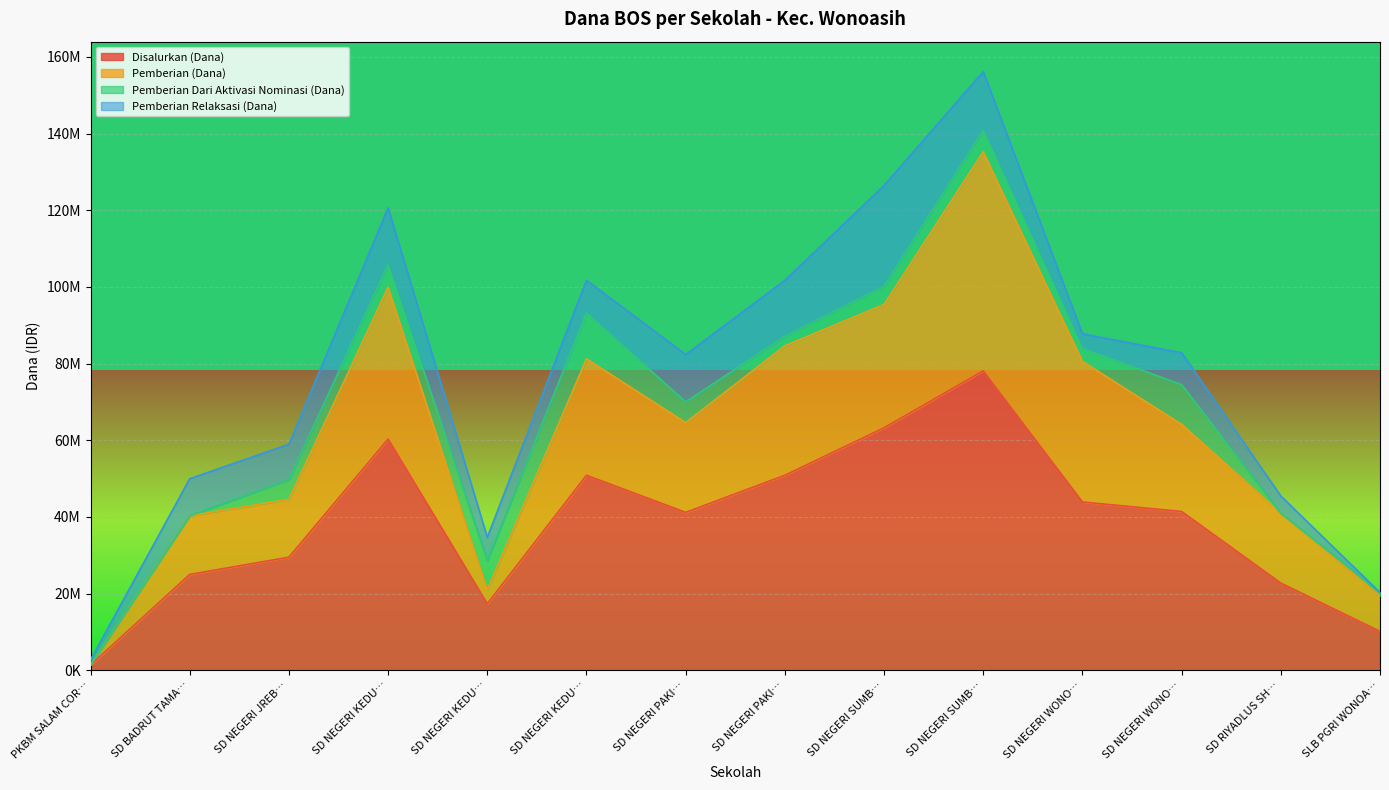

At which category does the chart reach its minimum across all series?

PKBM SALAM COR…